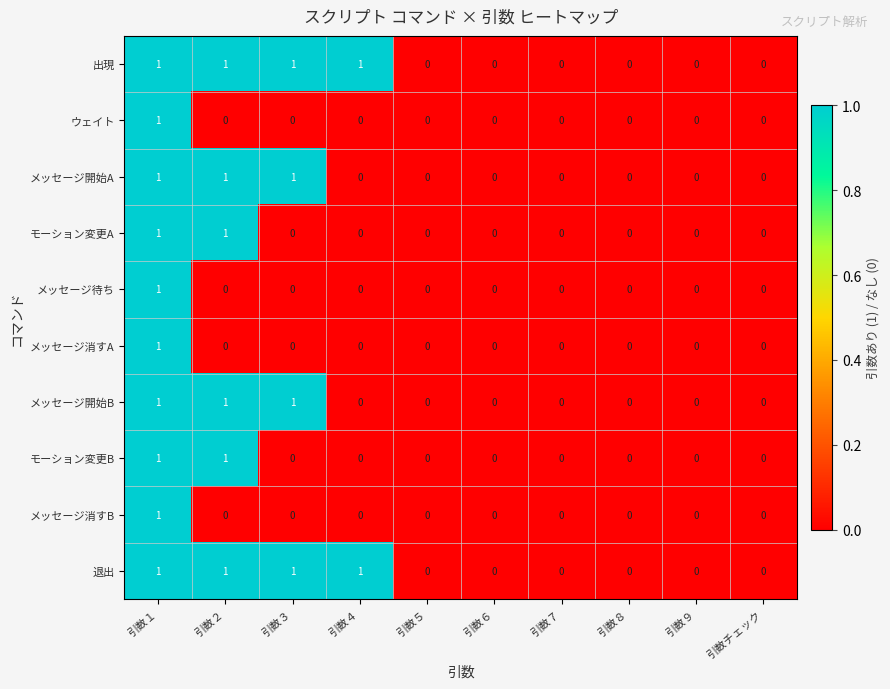

How many メッセージ消すB values are between 0 and 1?

10